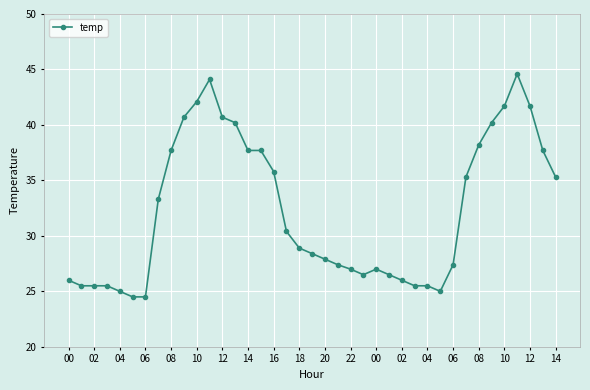

What is the minimum value shown in the chart?

24.5